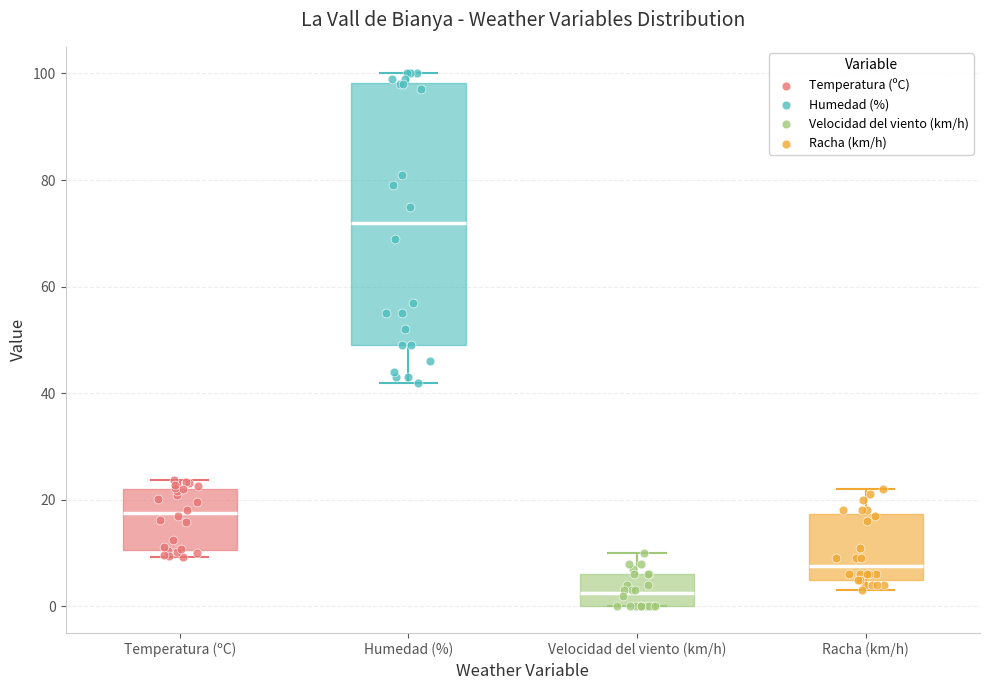

Reading left to right, transcribe this box plot: for each box, give where its median line is, the range the box spans, and where its two whiskers end, as read against the y-axis. The values are not printed on the chart, so give them approximately, as read against the axis.

Temperatura (ºC): median 18, box 10 to 22, whiskers 10 (just below the box's lower edge) to 24
Humedad (%): median 72, box 50 to 98, whiskers 42 to 100
Velocidad del viento (km/h): median 2, box 0 to 6, whiskers 0 to 10
Racha (km/h): median 8, box 6 to 18, whiskers 4 to 22